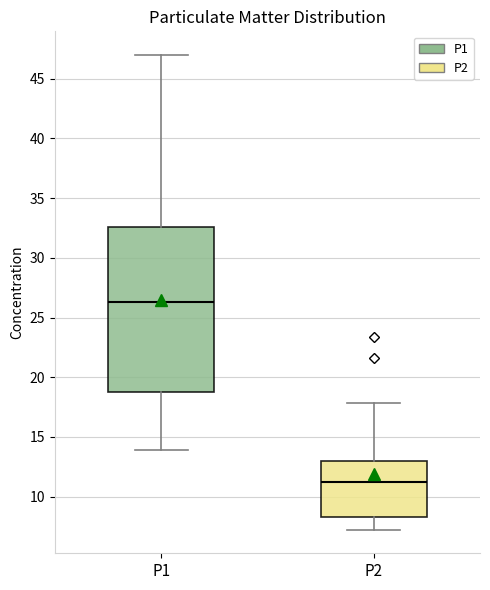

Reading left to right, transcribe this box plot: for each box, give where its median line is, the range the box spans, and where its two whiskers end, as read against the y-axis. The values are not printed on the chart, so give them approximately, as read against the axis.

P1: median 26.5, box 18.5 to 32.5, whiskers 14.0 to 47.0
P2: median 11.0, box 8.5 to 13.0, whiskers 7.5 to 18.0